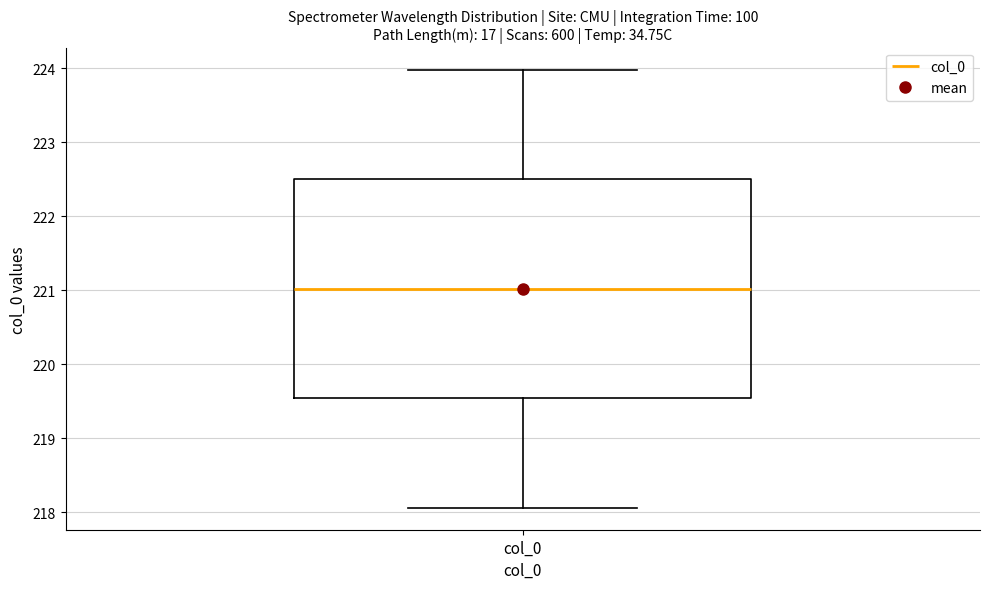

Transcribe this box plot: give where the median line is, the range the box spans, and where the two whiskers end, as read against the y-axis. The values are not printed on the chart, so give them approximately, as read against the axis.

median 221.0, box 219.5 to 222.5, whiskers 218.1 to 224.0